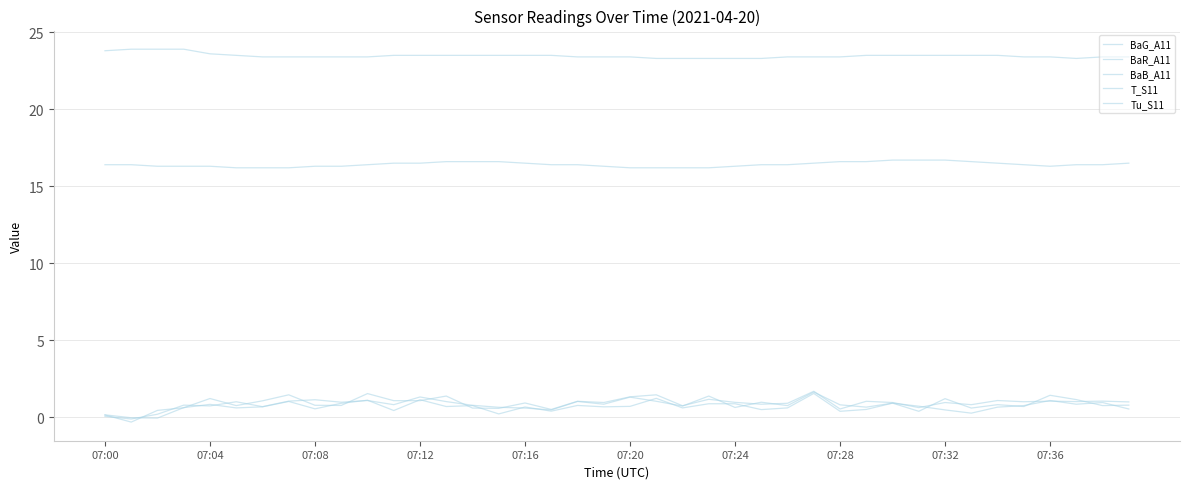

True or false: T_S11 and BaB_A11 intersect in this chart.

False